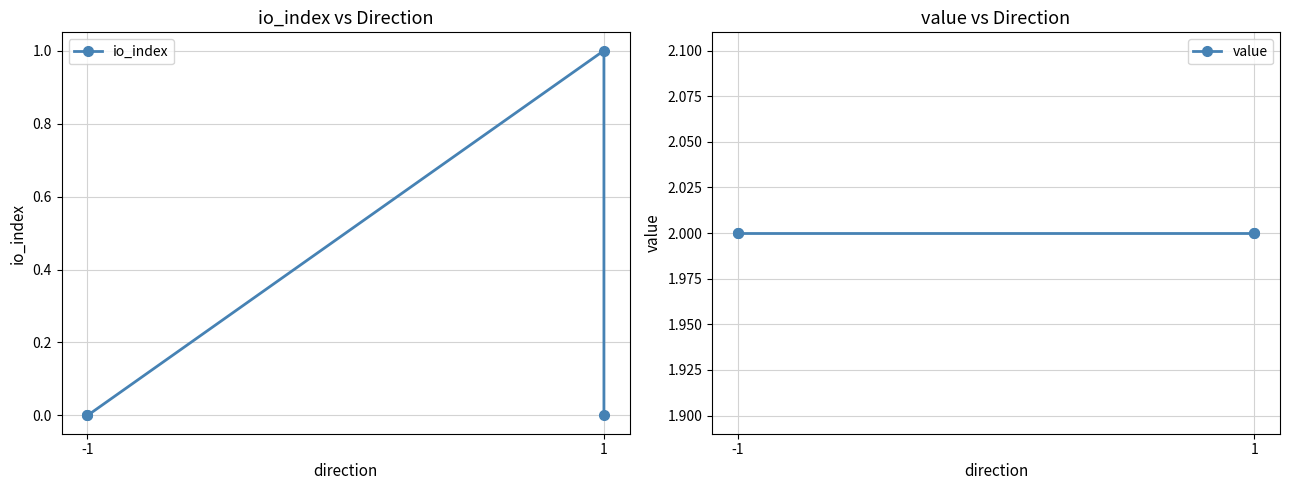

List the series in order of their peak value, highest first.

value, io_index